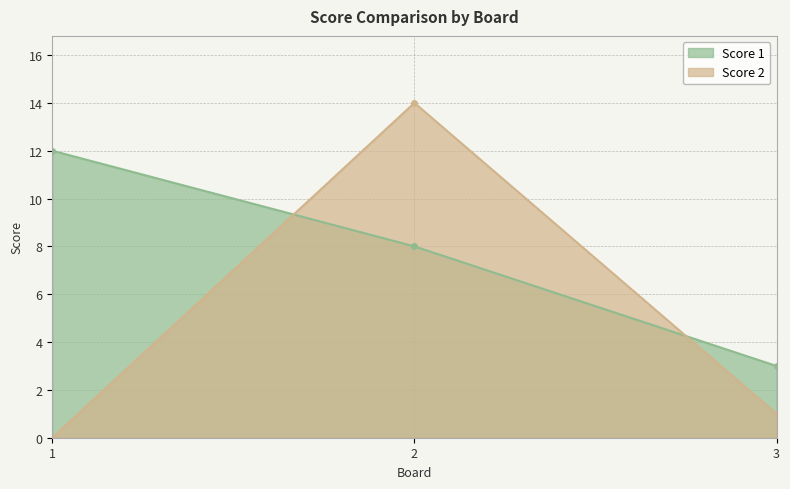

How many data points in Score 1 are less than 8?

1